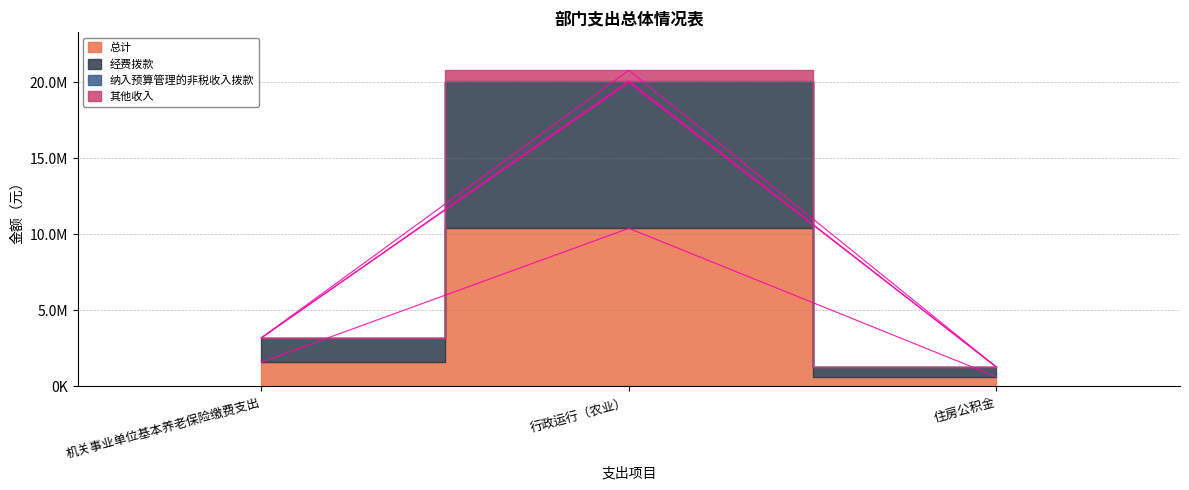

Rank the series at 机关事业单位基本养老保险缴费支出 from highest to lowest value.

经费拨款, 纳入预算管理的非税收入拨款, 其他收入, 总计